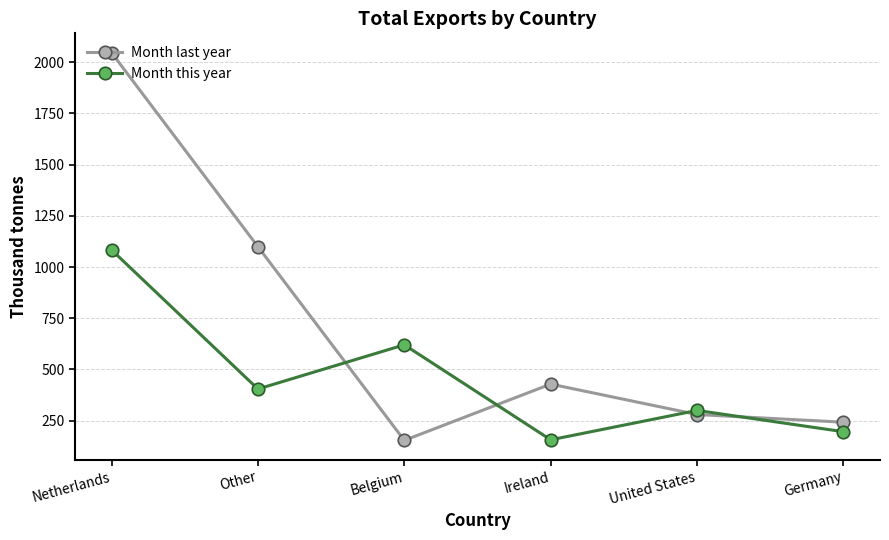

Rank the categories by Month last year value from highest to lowest.

Netherlands, Other, Ireland, United States, Germany, Belgium